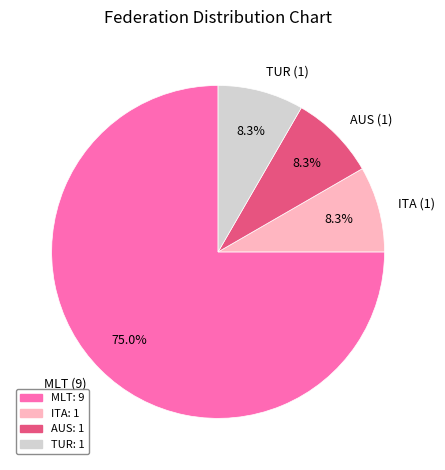

Is TUR the majority of the pie?

No